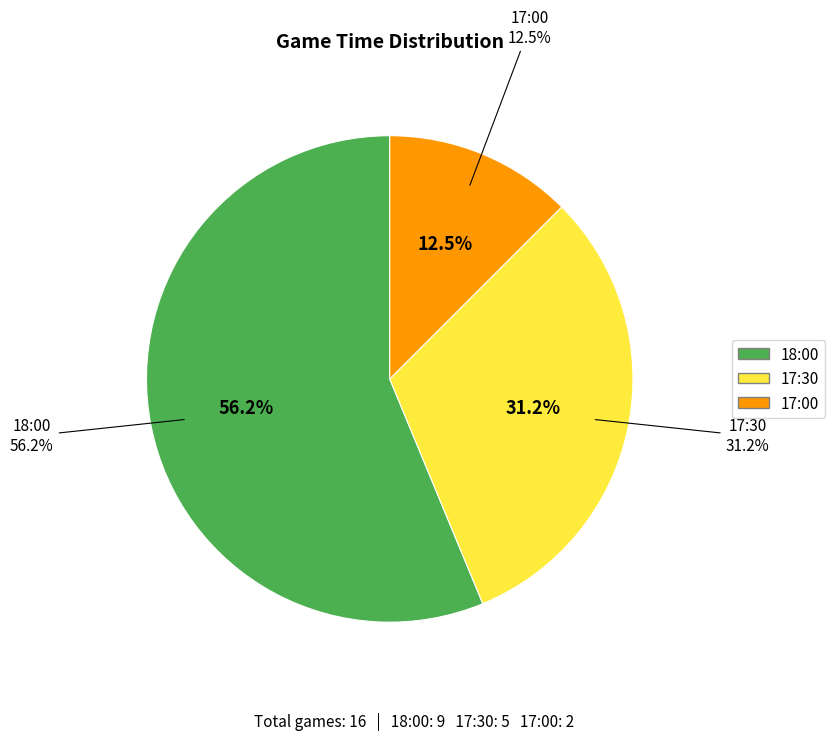

To the nearest percent, what percentage of the pie is 18:00?

56%